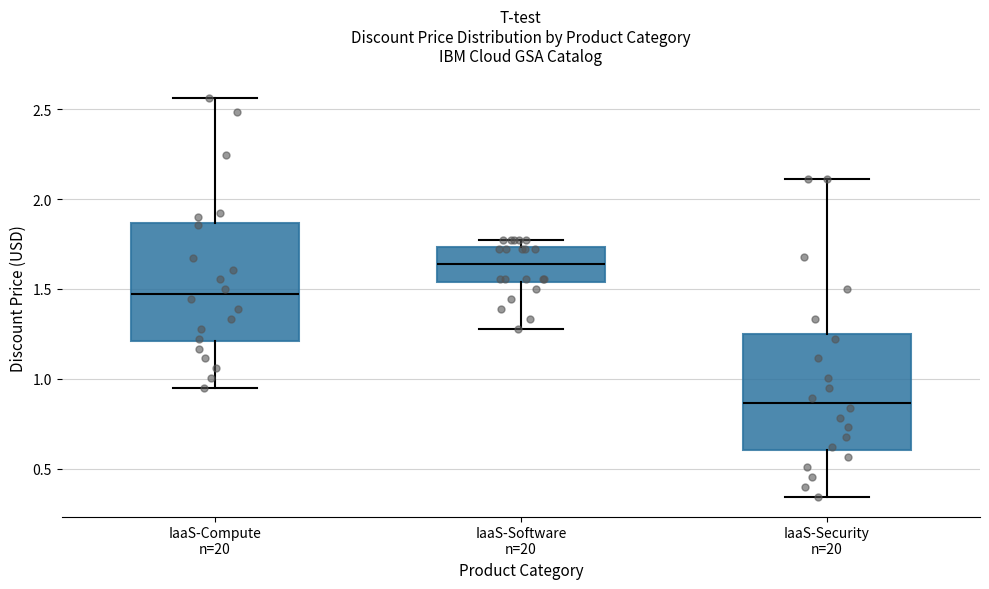

Reading left to right, read every box against the y-axis: the position of its median line, the range the box covers, and the ends of its whiskers. The values are not printed on the chart, so give them approximately, as read against the axis.

IaaS-Compute n=20: median 1.45, box 1.20 to 1.85, whiskers 0.95 to 2.55
IaaS-Software n=20: median 1.65, box 1.55 to 1.75, whiskers 1.30 to 1.75 (just above the box's upper edge)
IaaS-Security n=20: median 0.85, box 0.60 to 1.25, whiskers 0.35 to 2.10